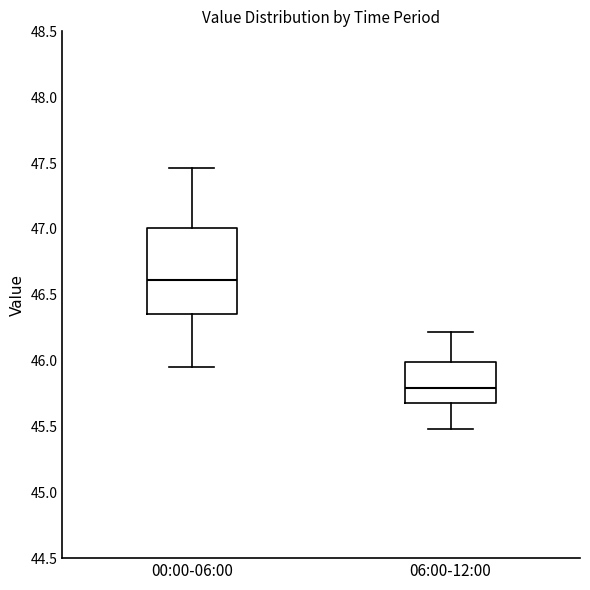

Reading left to right, transcribe this box plot: for each box, give where its median line is, the range the box spans, and where its two whiskers end, as read against the y-axis. The values are not printed on the chart, so give them approximately, as read against the axis.

00:00-06:00: median 46.60, box 46.35 to 47.00, whiskers 45.95 to 47.45
06:00-12:00: median 45.80, box 45.70 to 46.00, whiskers 45.50 to 46.20